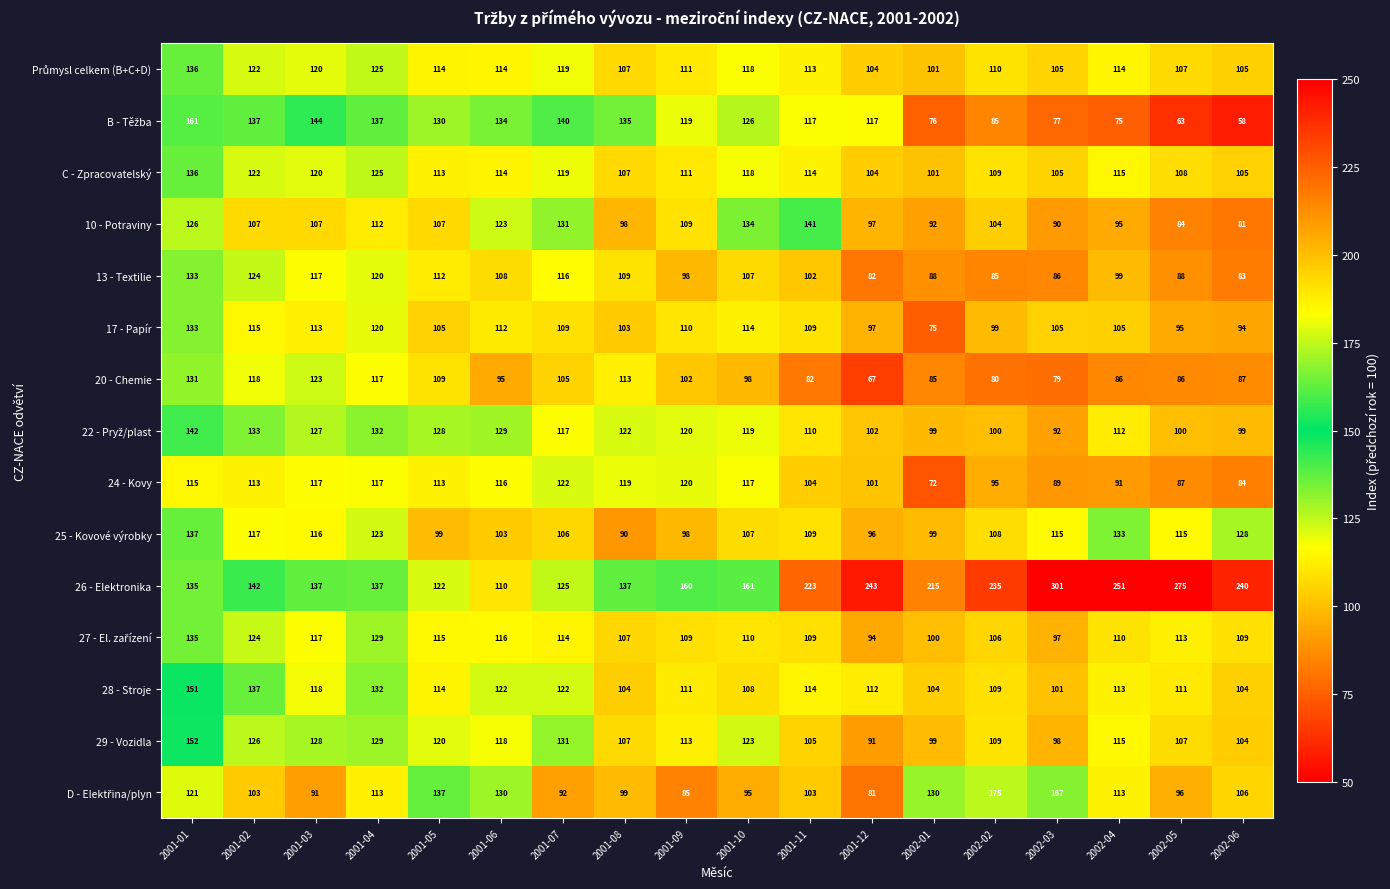

True or false: 28 - Stroje has a value of 112 at 2001-12.

True